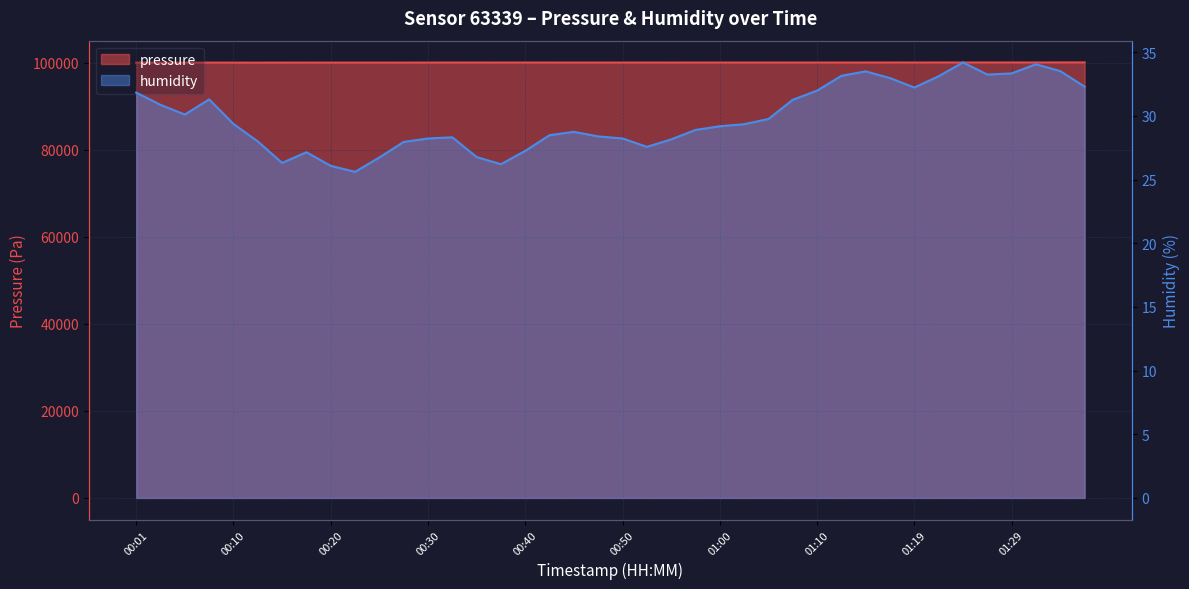

List the labels in order of humidity value, smallest first.

00:23, 00:20, 00:38, 00:15, 00:25, 00:35, 00:18, 00:40, 00:52, 00:28, 00:13, 00:55, 00:30, 00:50, 00:33, 00:47, 00:42, 00:45, 00:57, 01:00, 01:02, 00:10, 01:05, 00:05, 00:03, 01:07, 00:08, 00:01, 01:10, 01:19, 01:36, 01:17, 01:22, 01:12, 01:27, 01:29, 01:14, 01:34, 01:32, 01:24